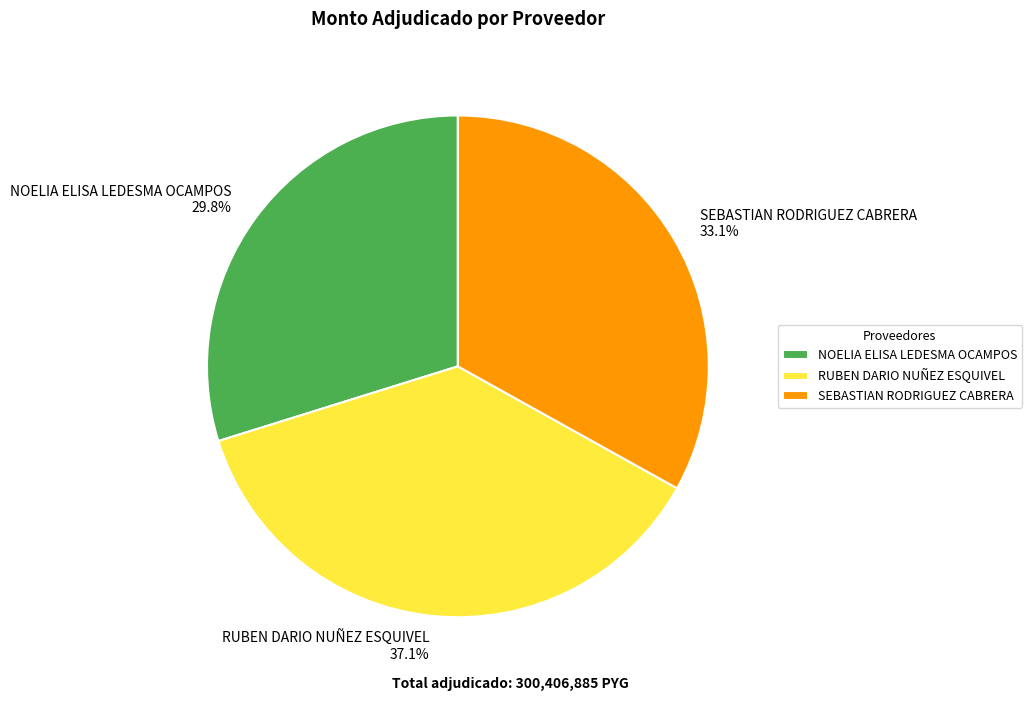

Is it true that RUBEN DARIO NUÑEZ ESQUIVEL is 37% of the pie?

True